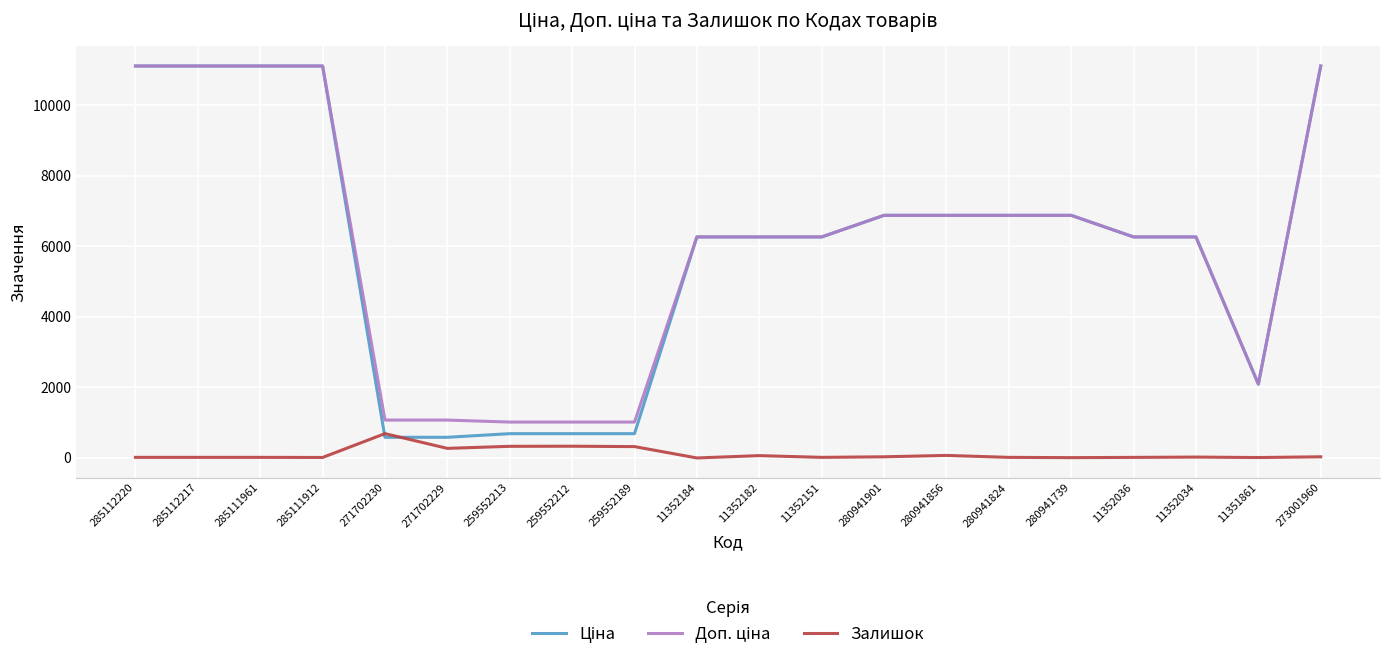

What is the highest value of the Залишок series?

690.0